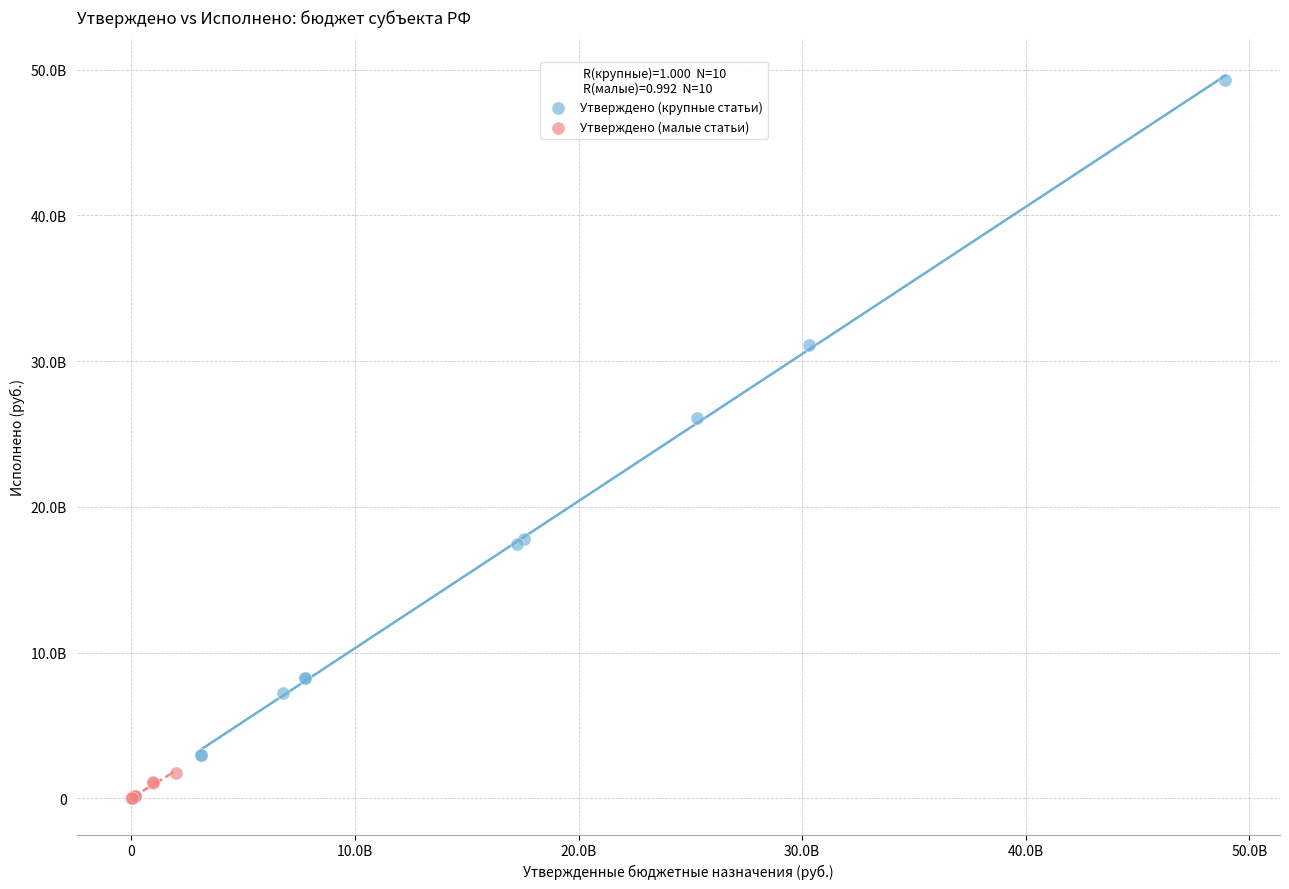

Which series contains the lowest Y value?

Утверждено (малые статьи)